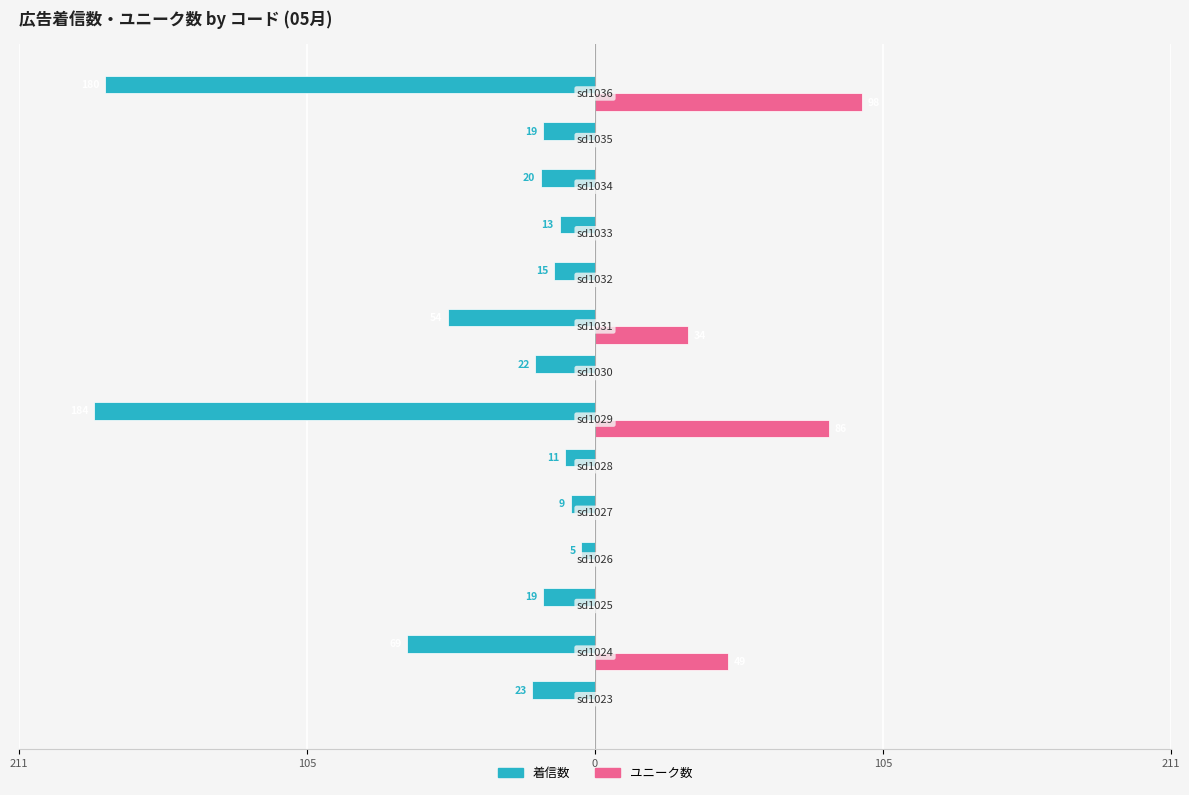

What are all the series names shown in the legend?

着信数, ユニーク数